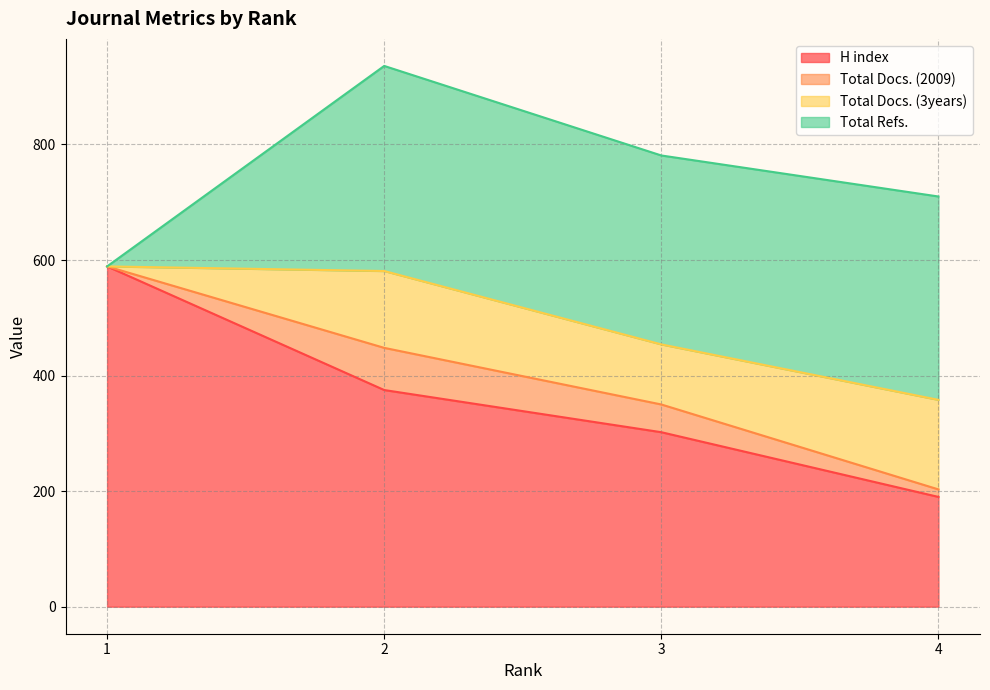

At which label is H index closest to 389?

2